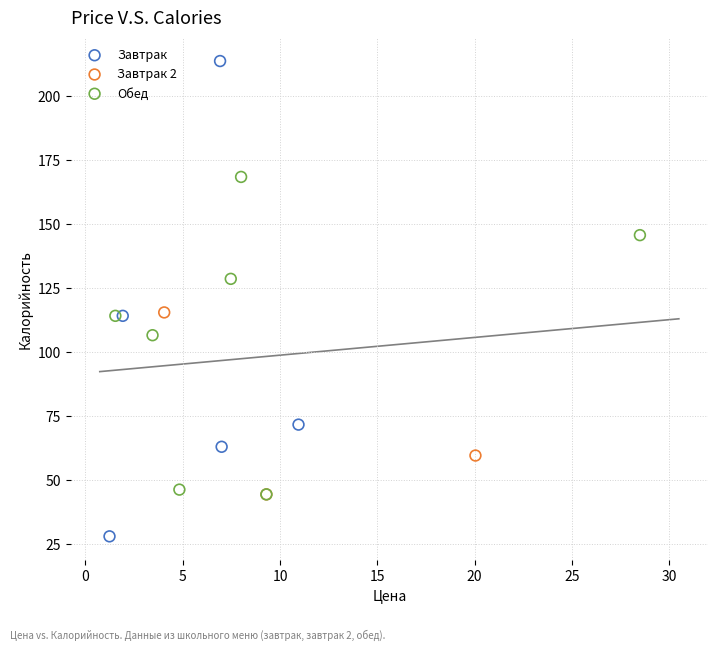

Which series reaches the minimum Y coordinate?

Завтрак